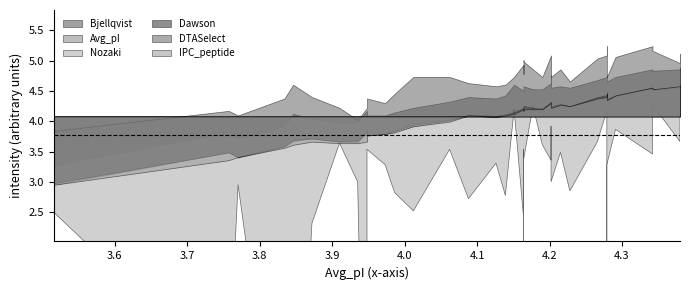

True or false: DTASelect has a value of 2.5 at 4.19.

False